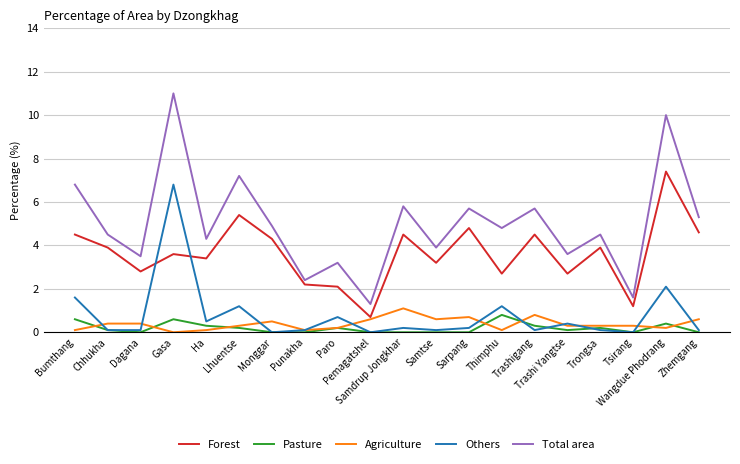

Which series has the largest total across all categories?

Total area